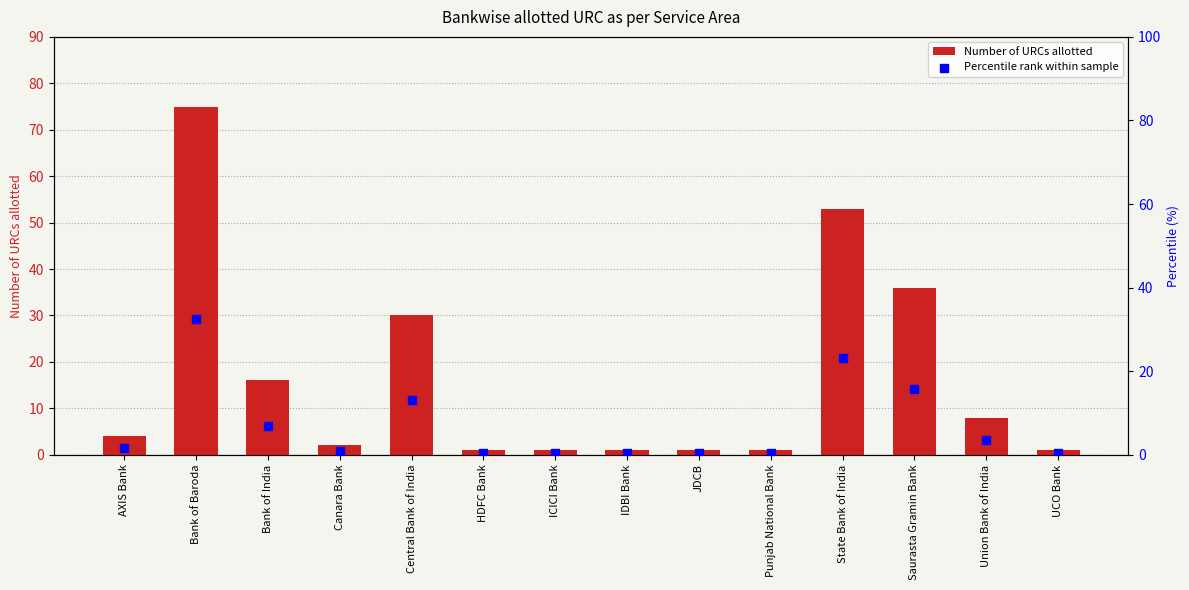

Which series has the largest Y range (max minus min)?

Number of URCs allotted